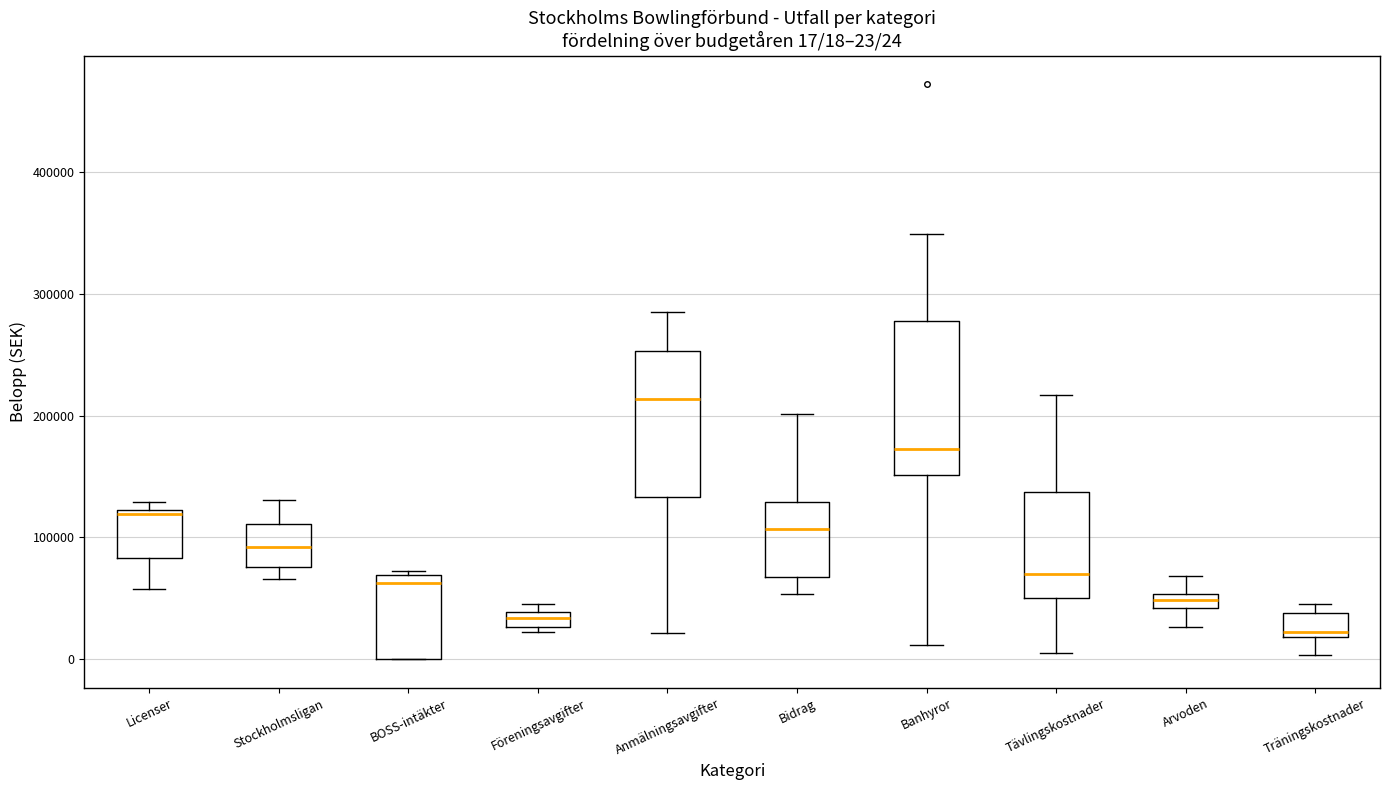

Which box has the highest median line?

Anmälningsavgifter